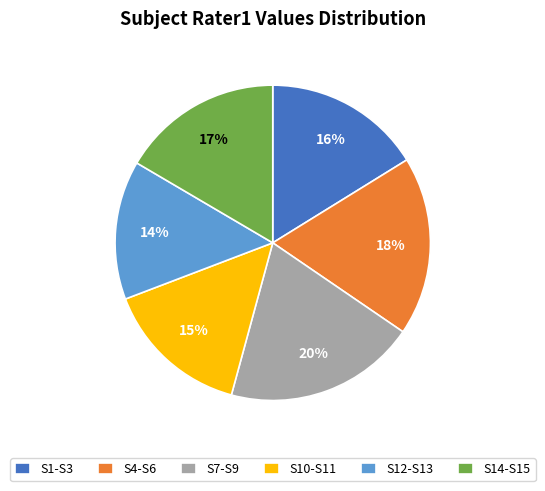

To the nearest percent, what portion does S12-S13 represent?

14%